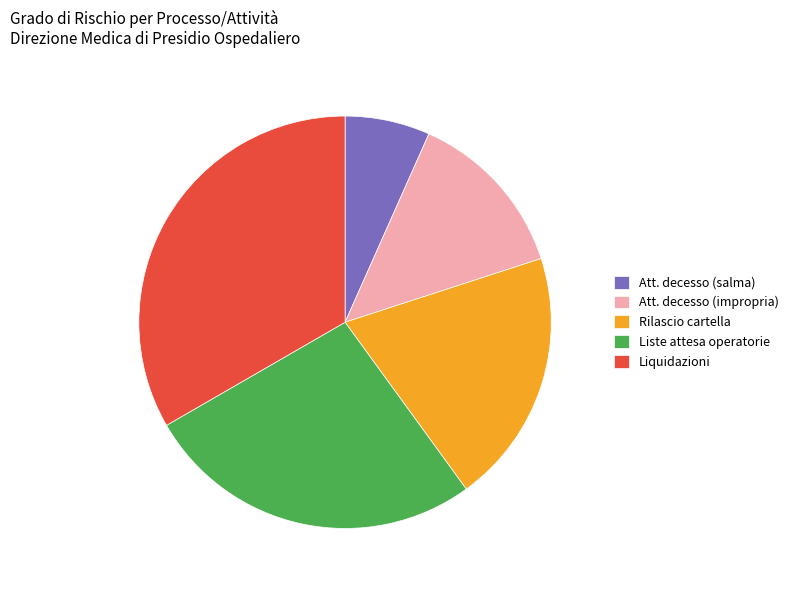

Does any single category account for the majority?

No